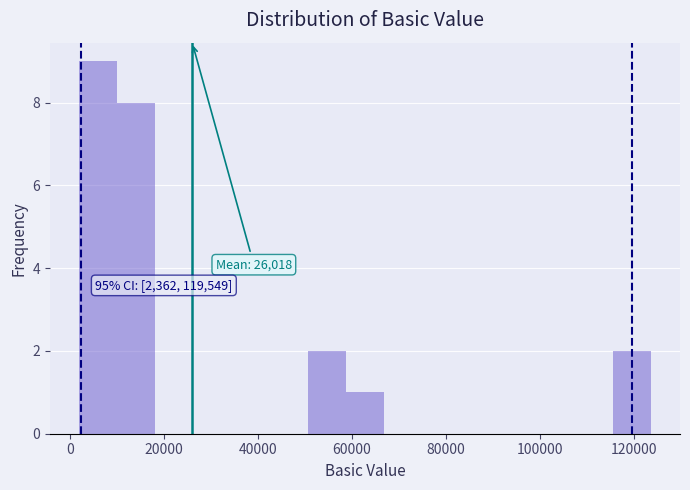

Which range on the x-axis has the tallest bar?

2000 to 10000